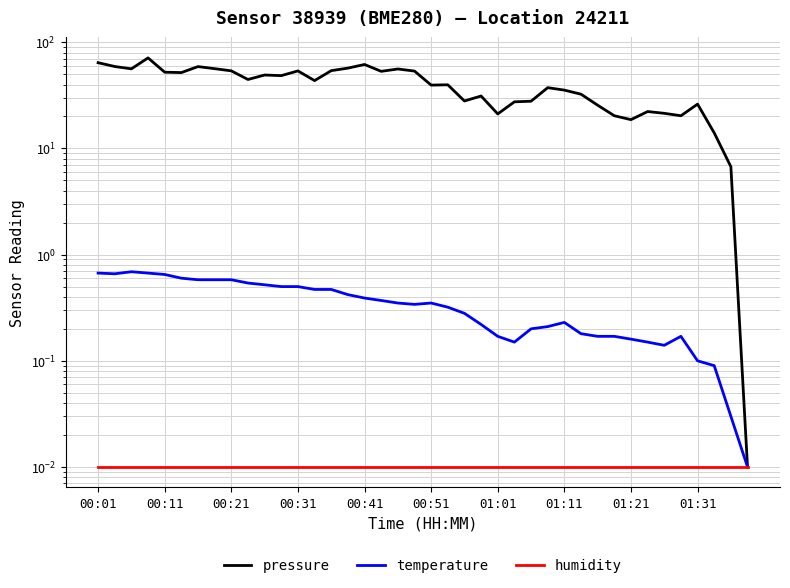

True or false: temperature has more than 2 interior local peaks.

True